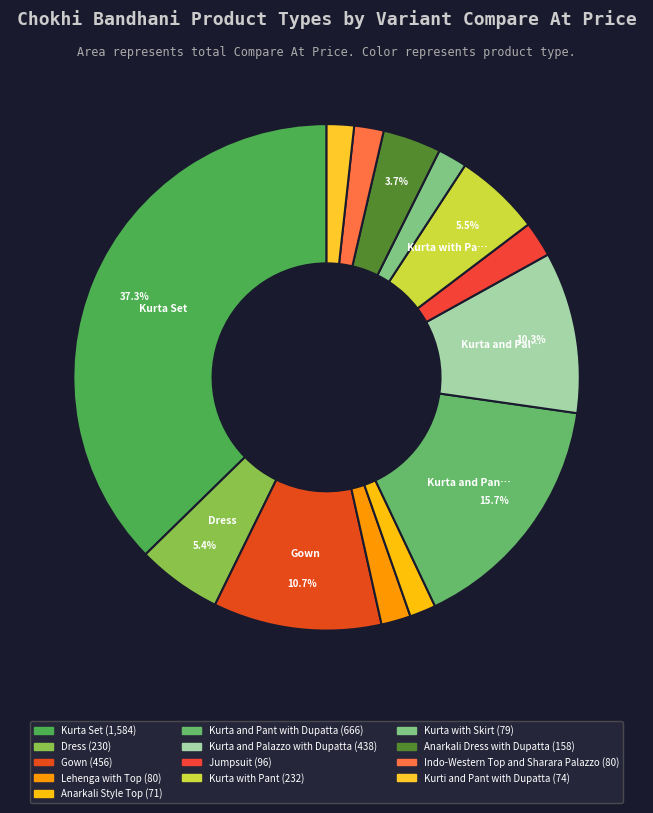

To the nearest percent, what is the difference between the largest and smallest slice percentages?

36%